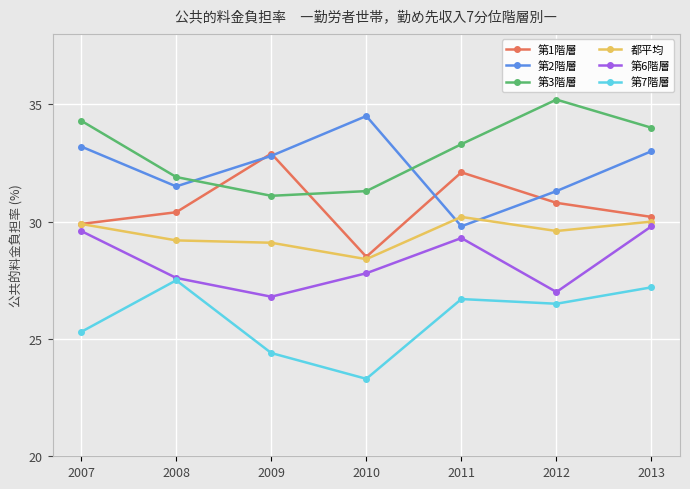

How many lines are shown in the chart?

6